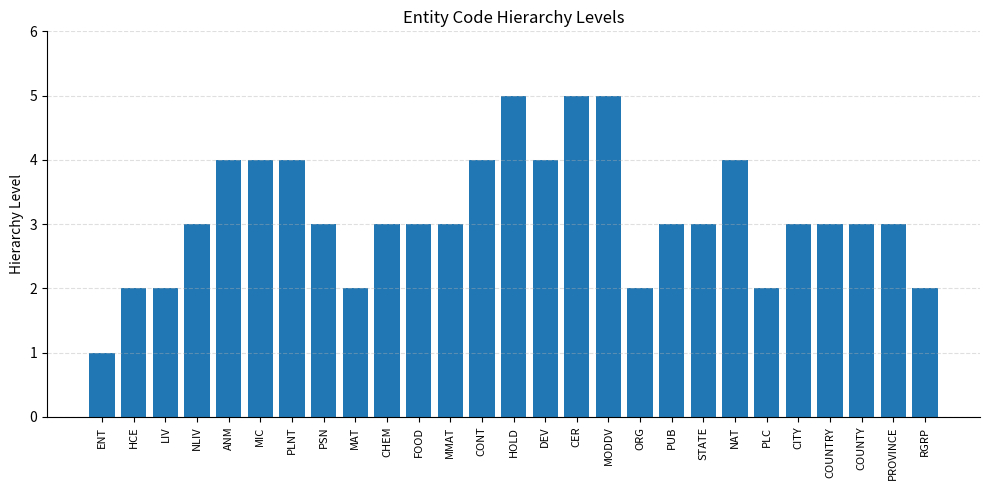

What is the maximum value shown in the chart?

5